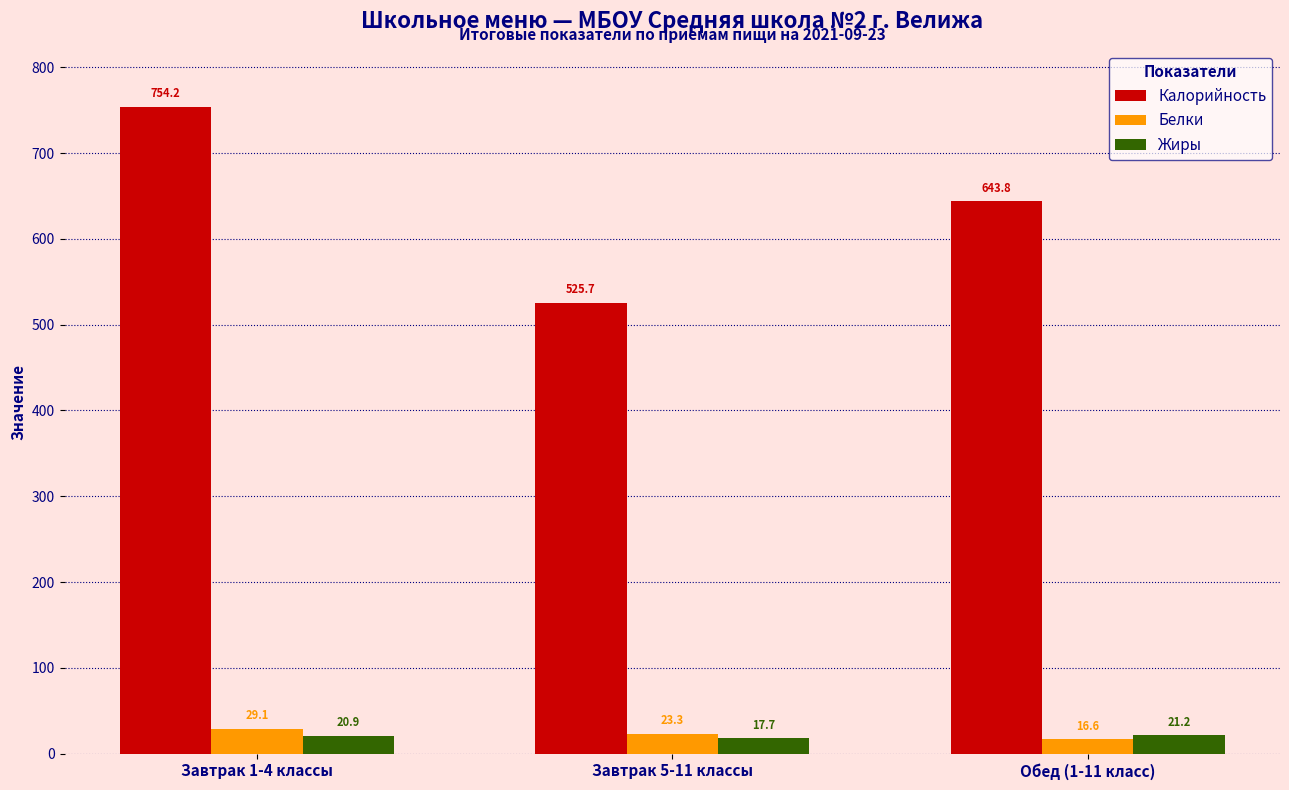

Where does the Калорийность series first go above 643?

Завтрак 1-4 классы